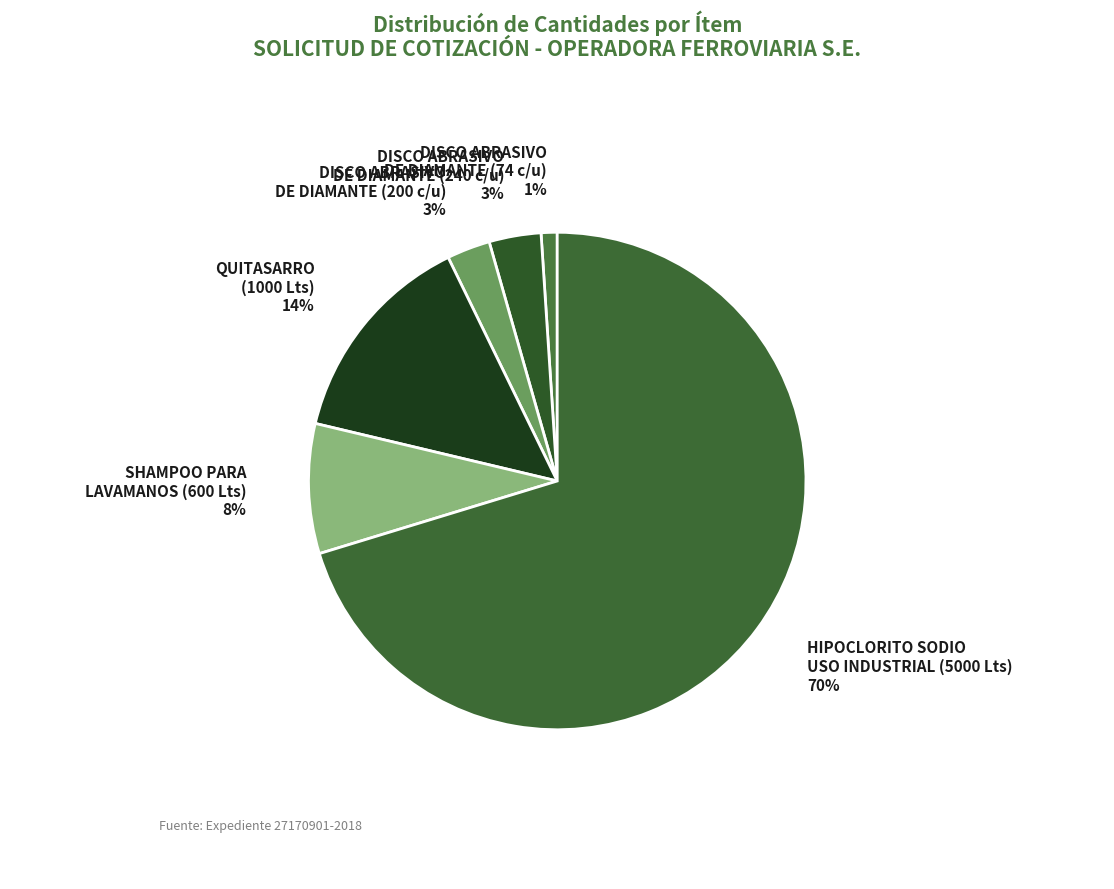

How many slices are in this pie chart?

6